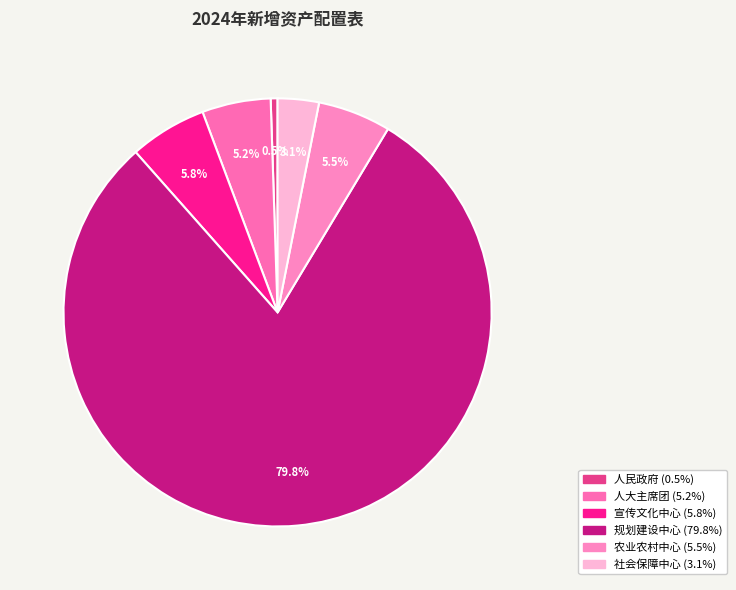

How many segments does this pie chart have?

6